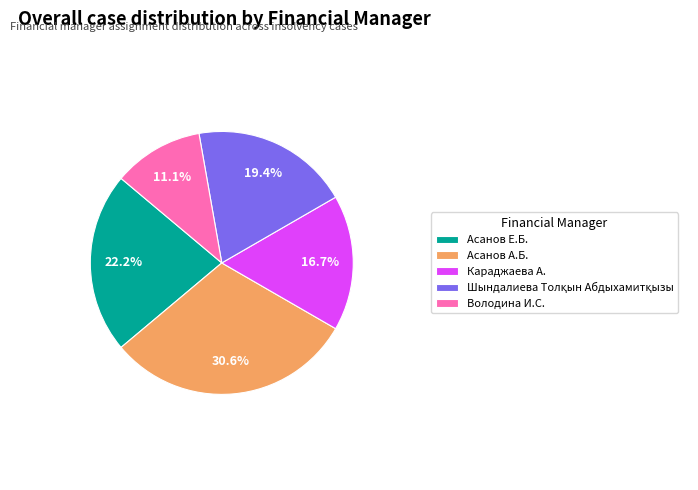

Count the number of slices in the pie.

5